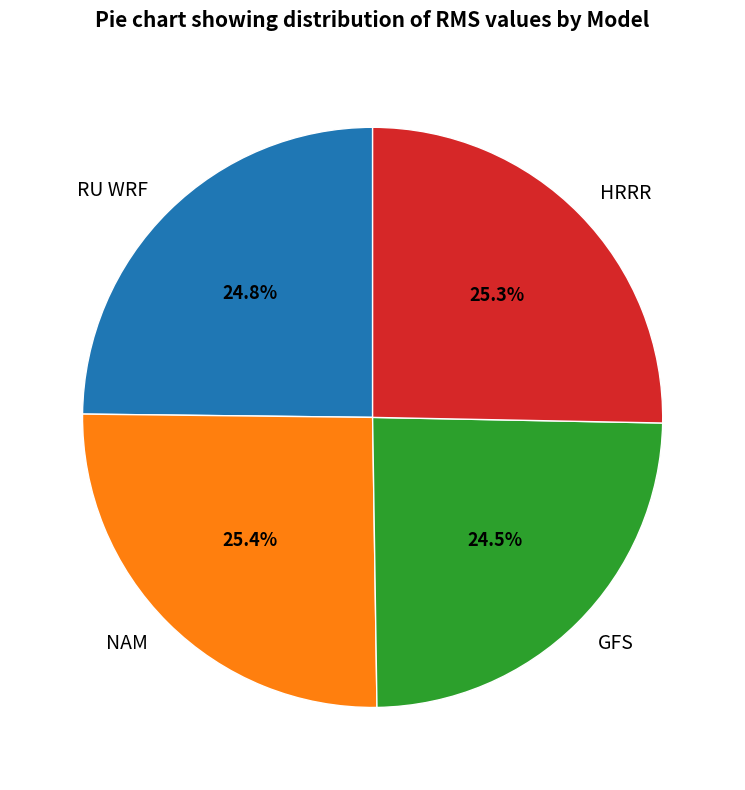

The RU WRF slice represents 12% of the pie. True or false?

False